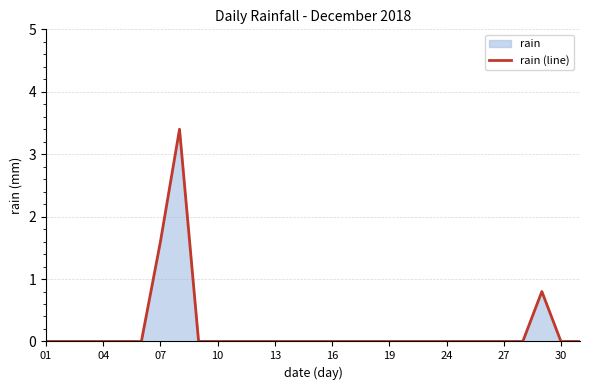

What is the maximum value shown in the chart?

3.4